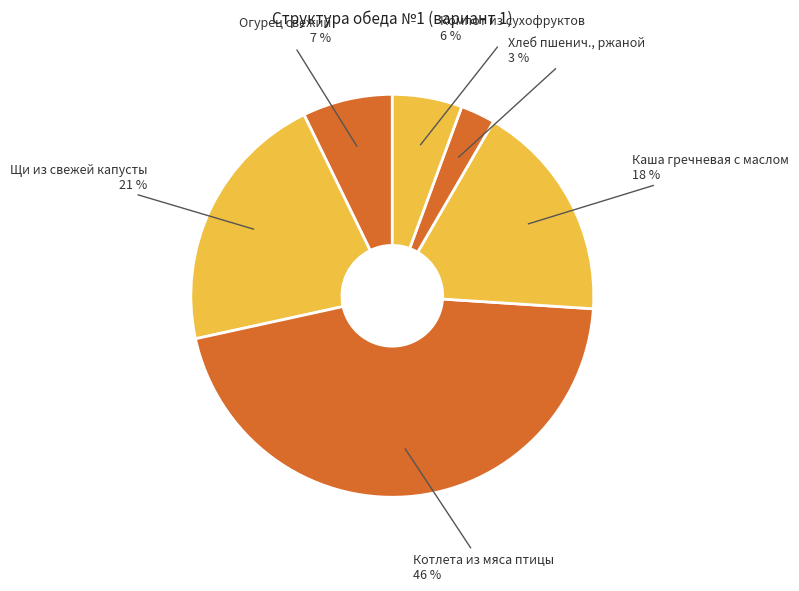

Which slice is the largest?

Котлета из мяса птицы